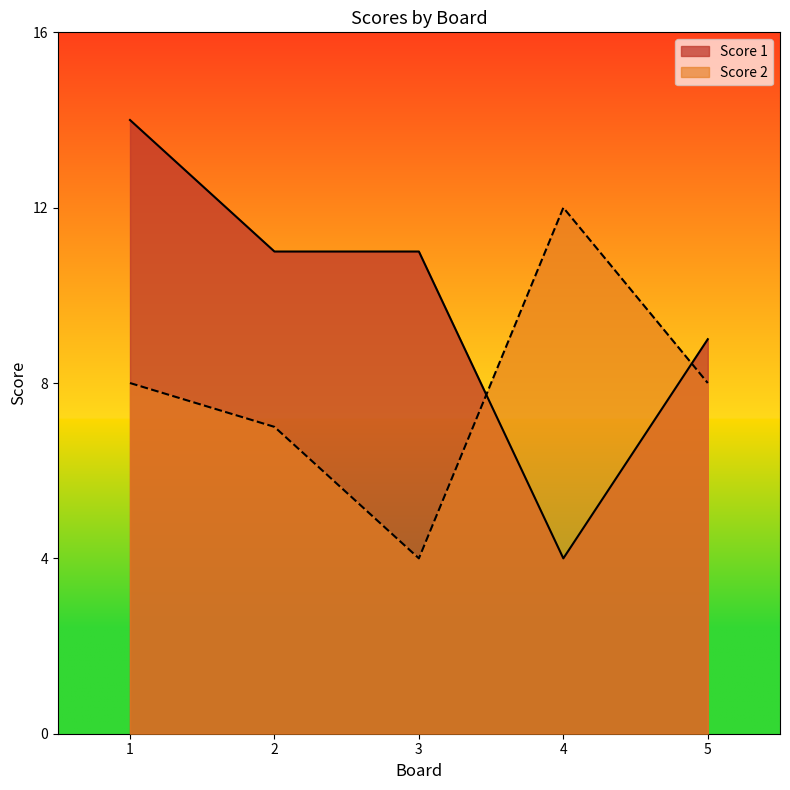

Between which two adjacent categories do Score 1 and Score 2 first intersect?

3 and 4